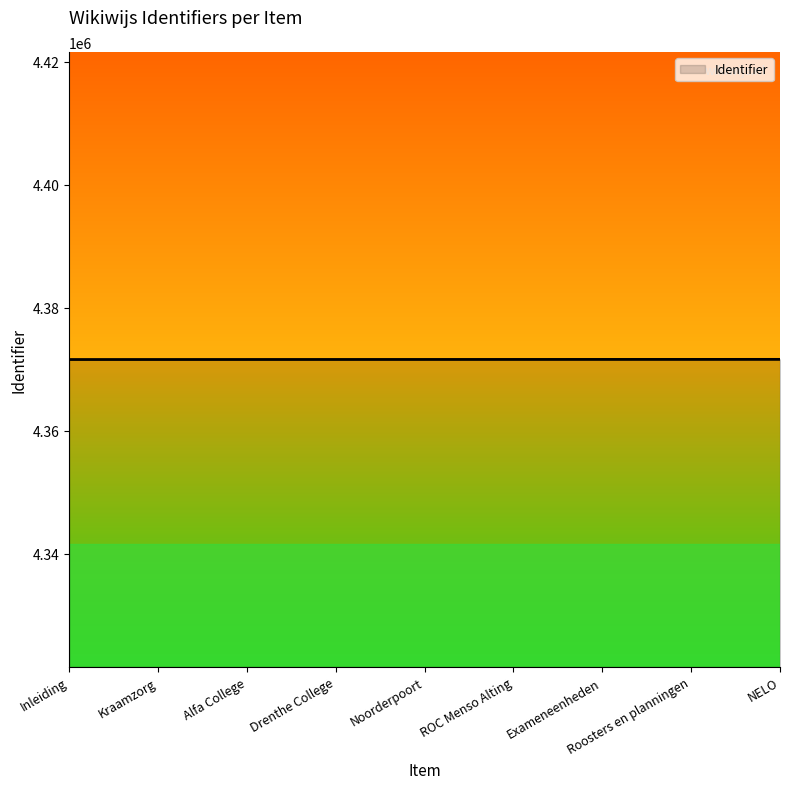

What is the difference between the second highest and minimum values?

20